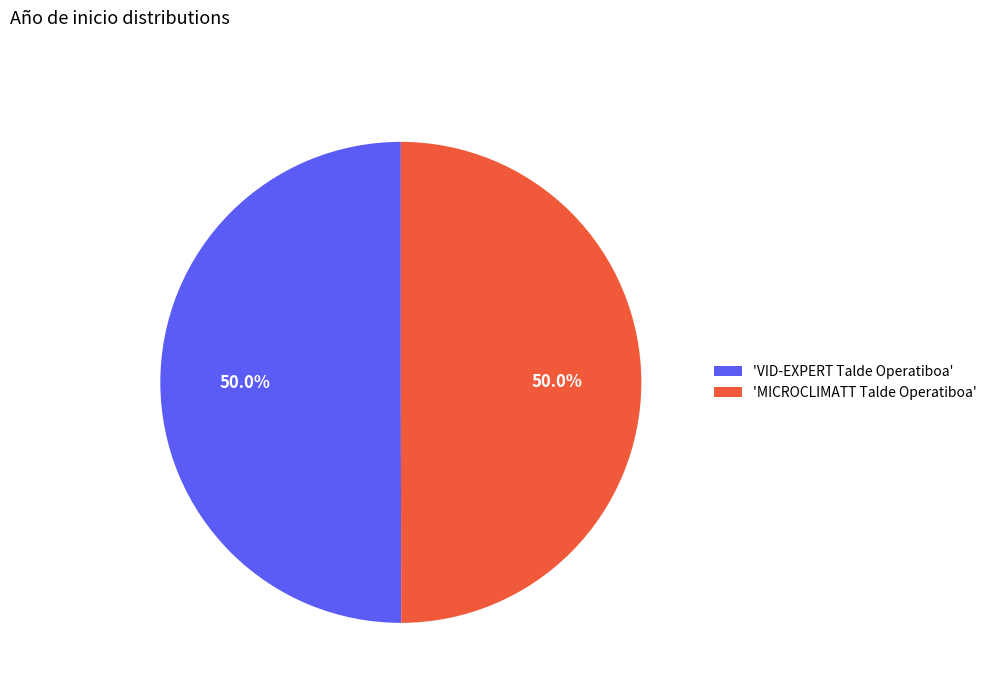

What is the ratio of the value at 'VID-EXPERT Talde Operatiboa' to the value at 'MICROCLIMATT Talde Operatiboa'?

1.0